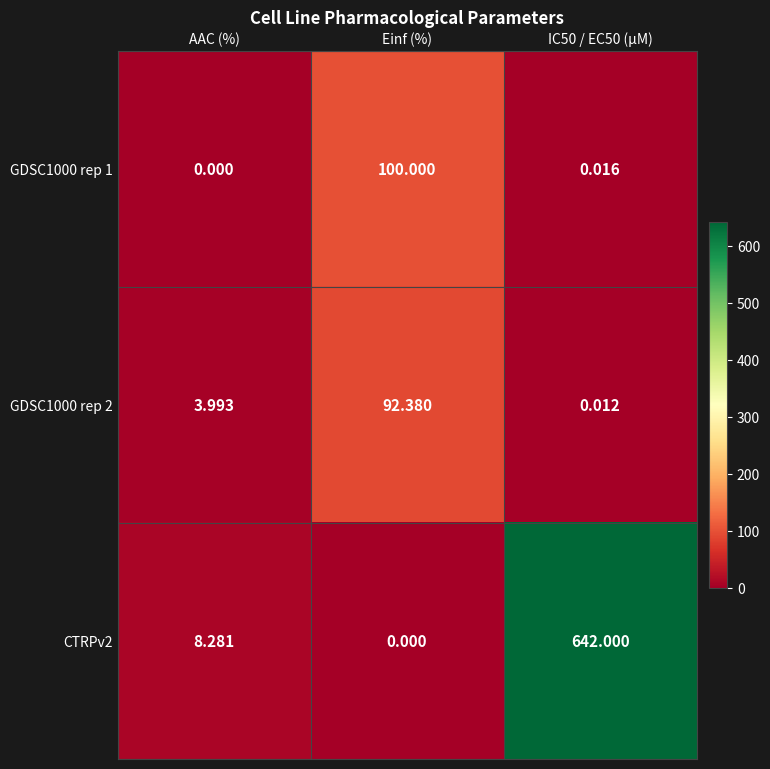

At which label is GDSC1000 rep 2 closest to 46?

AAC (%)